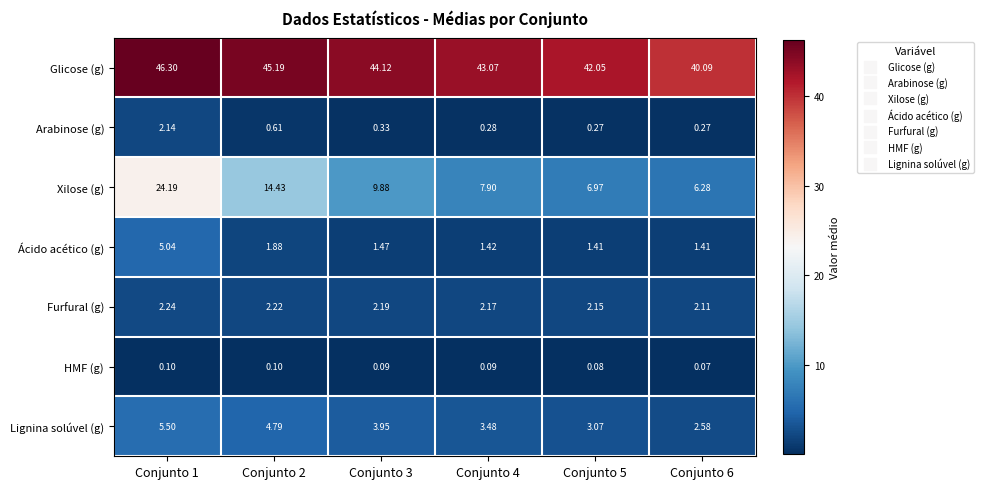

How many series are shown in this chart?

7